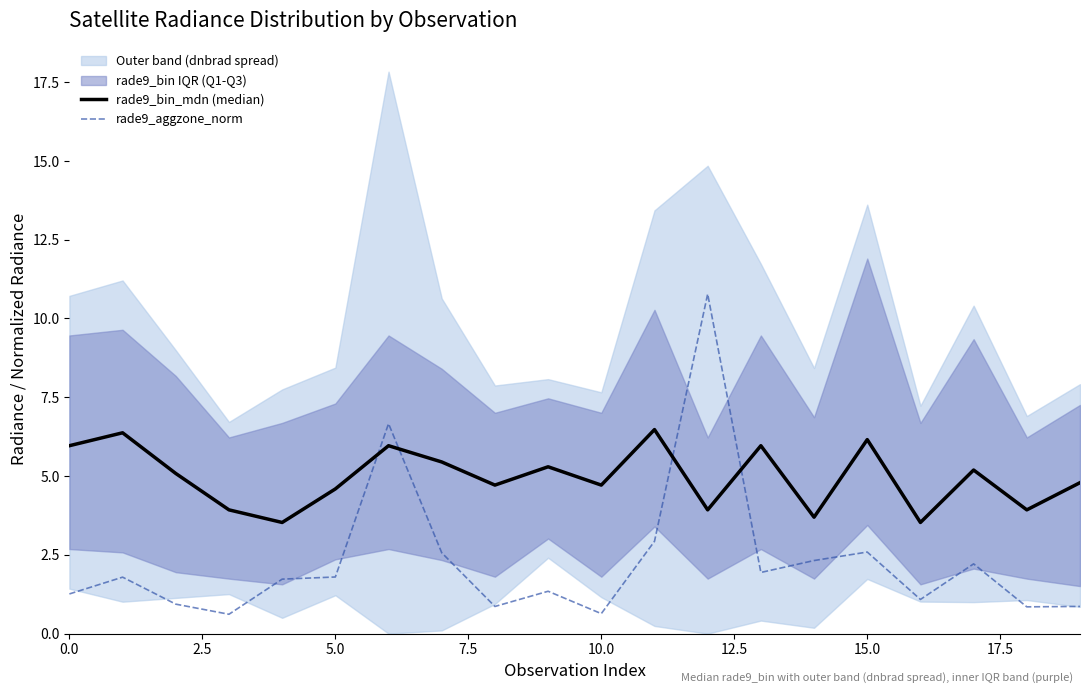

What is the sum of all rade9_aggzone_norm values?

45.8